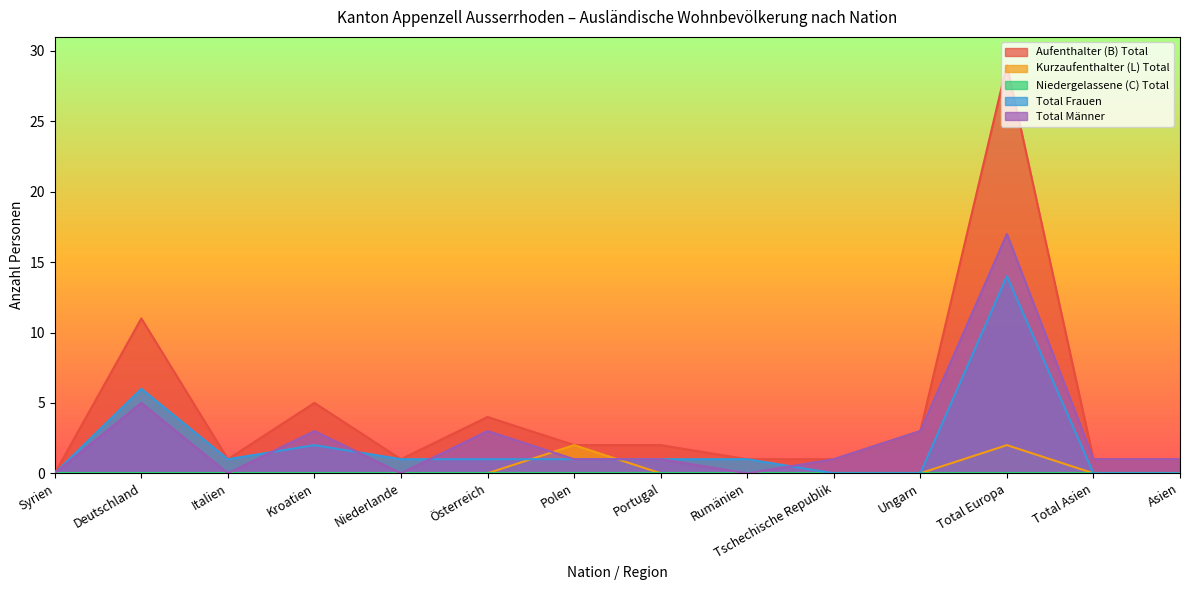

Between Deutschland and Rumänien, which series saw the biggest shift?

Aufenthalter (B) Total